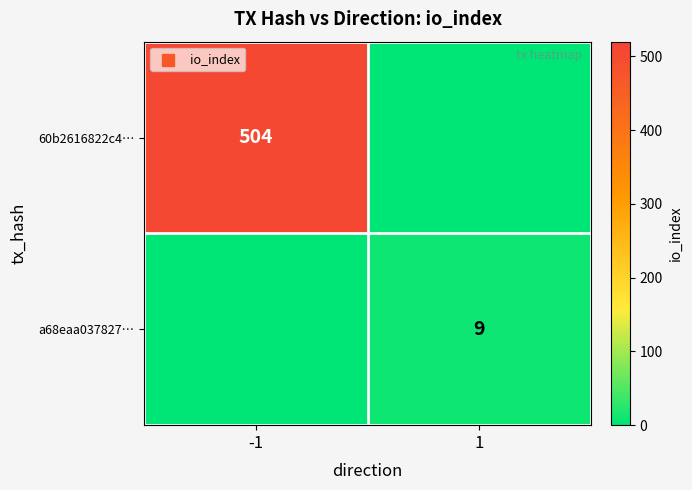

True or false: 60b2616822c4… has a value of 504 at -1.

True